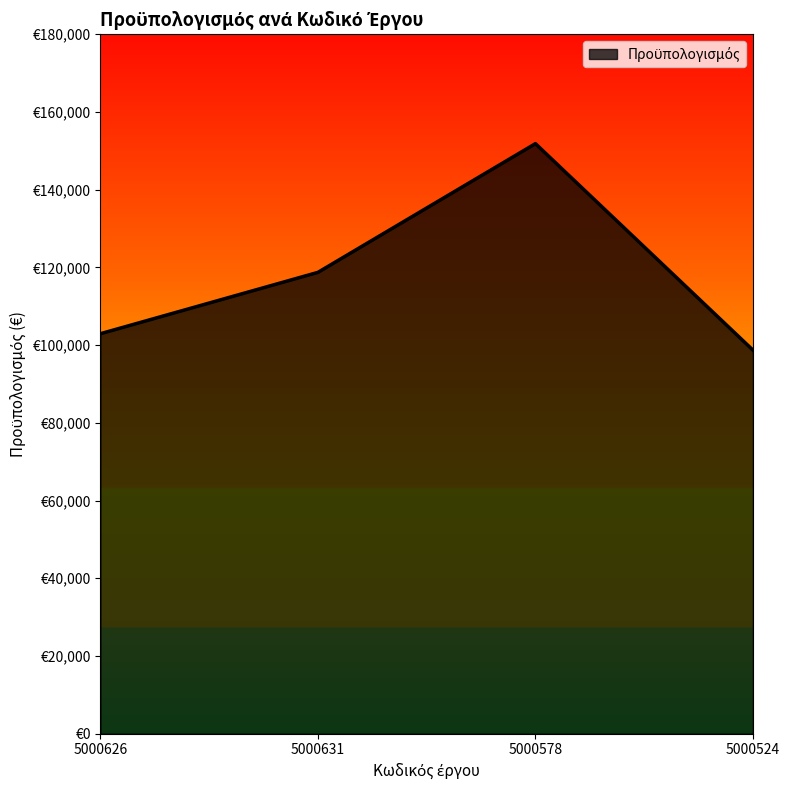

Is this an area chart (filled region under the line)?

Yes